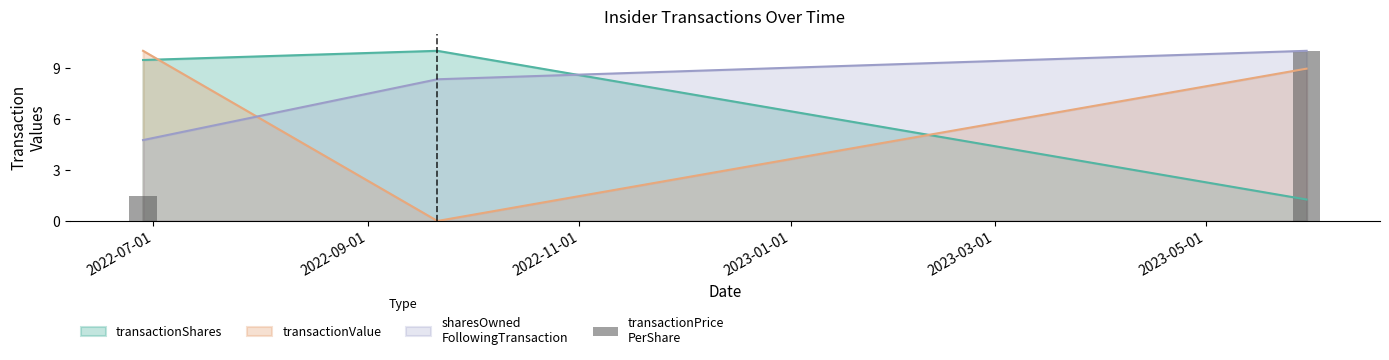

Does the chart contain any negative values?

No